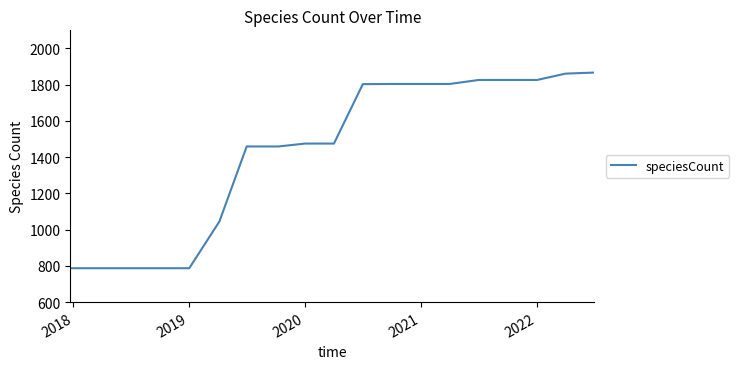

What is the smallest value displayed?

787